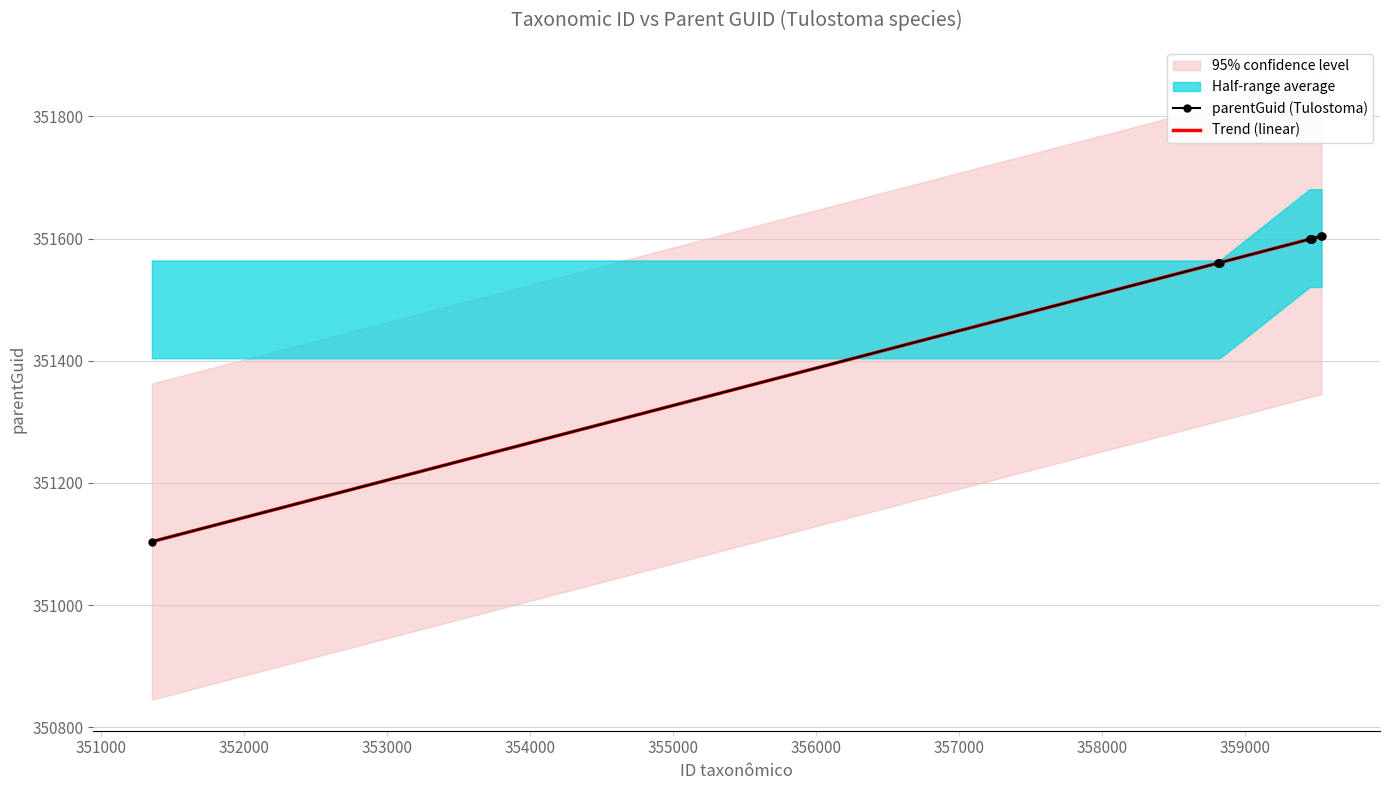

What is the sum of all parentGuid (Tulostoma) values?

4570108.8